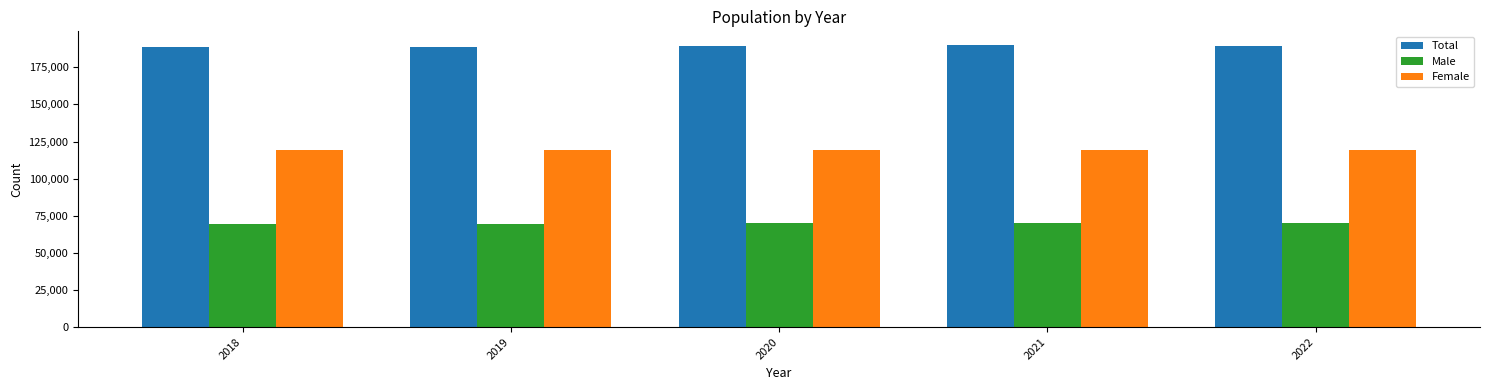

List the series in order of their peak value, lowest first.

Male, Female, Total